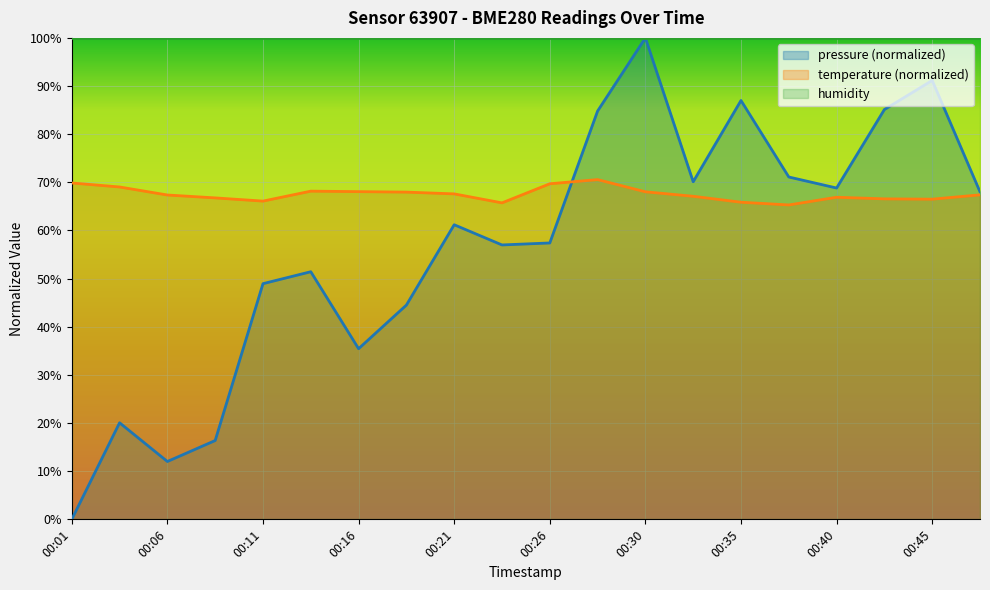

The value of pressure at 00:08 is 26.5. True or false?

False